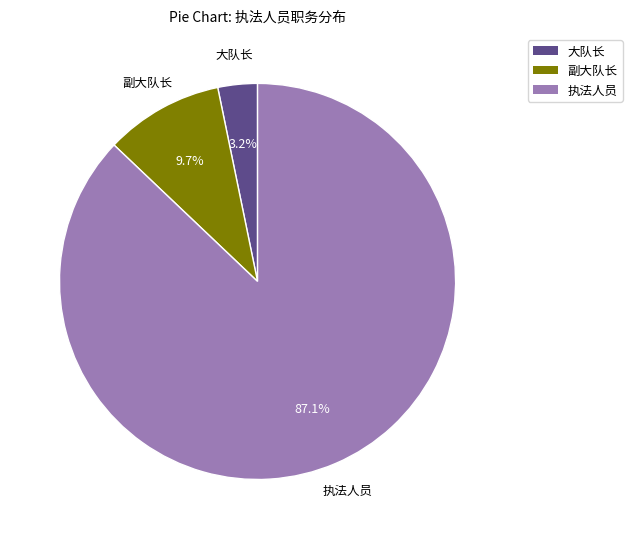

To the nearest percent, what is the difference between the largest and smallest slice percentages?

84%